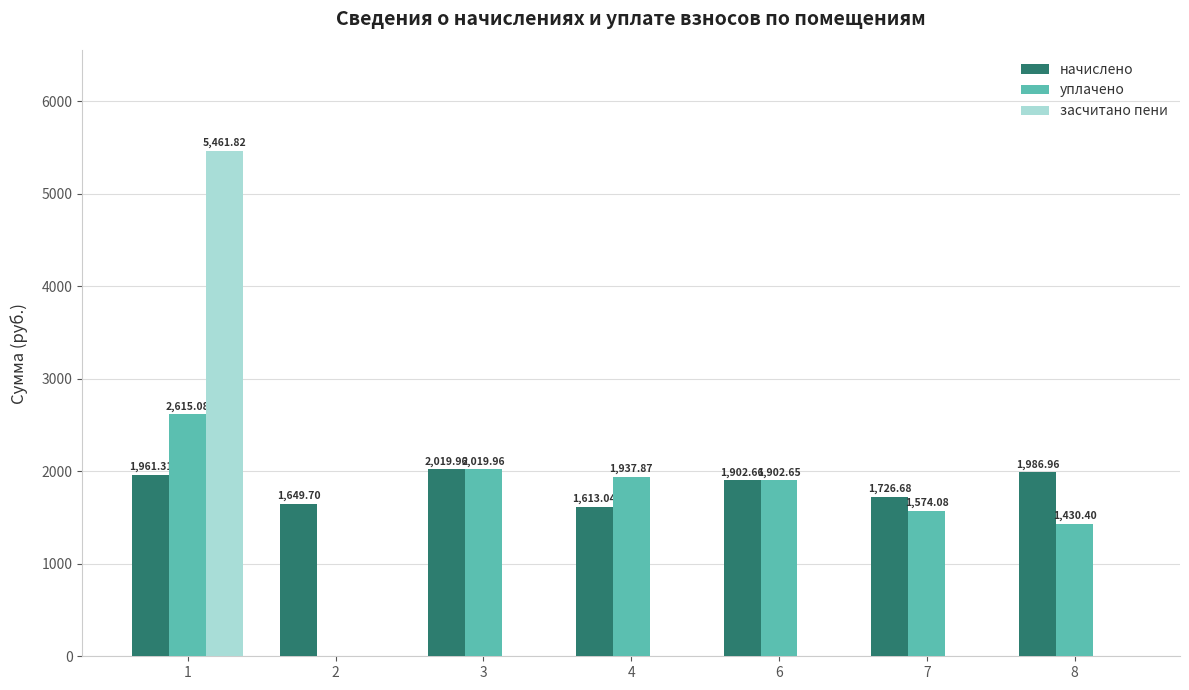

What are all the series names shown in the legend?

начислено, уплачено, засчитано пени